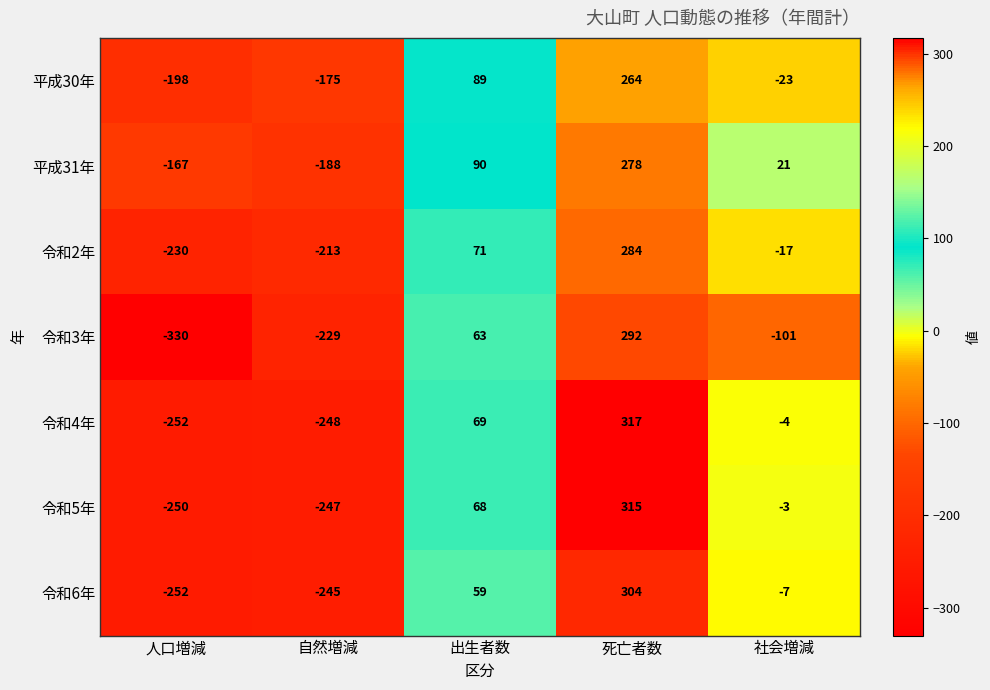

Which series has the largest total across all categories?

平成31年